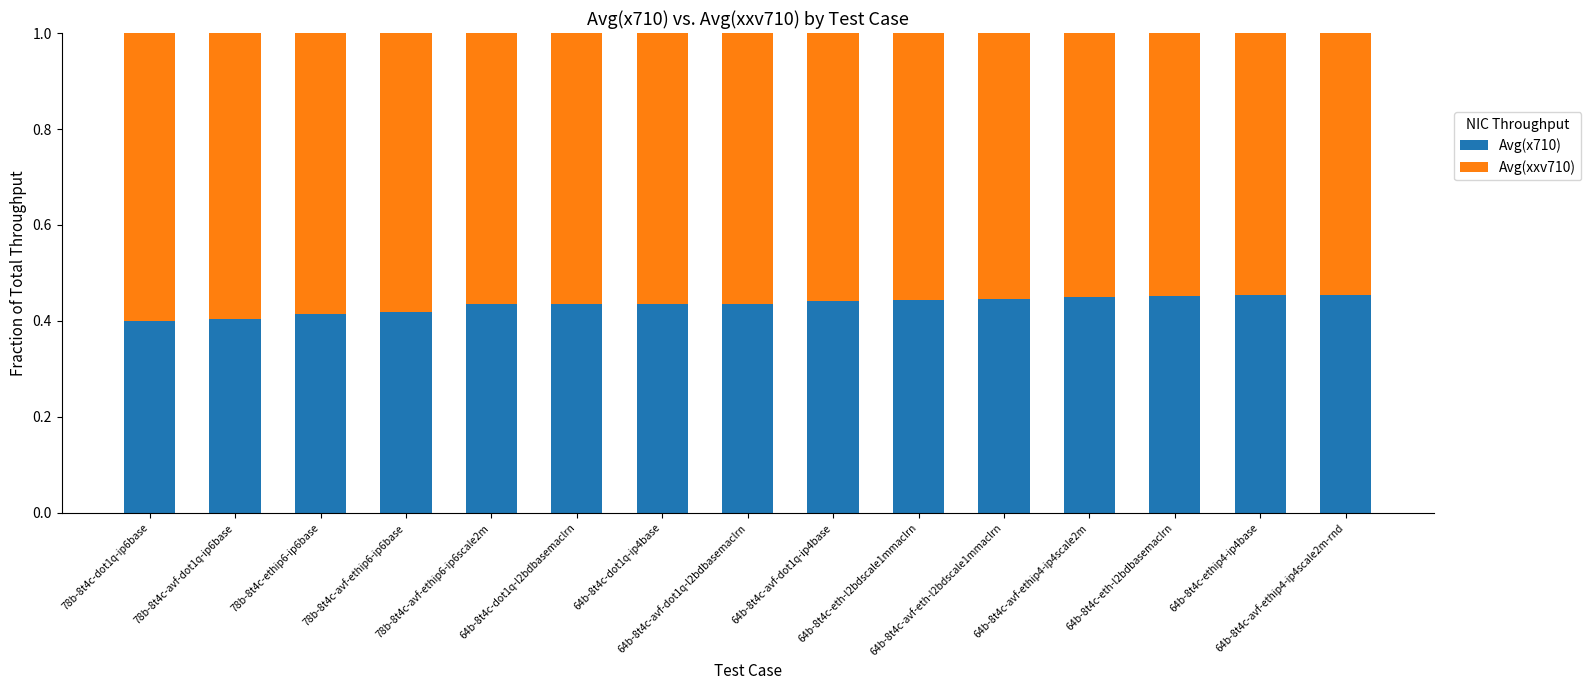

What is the sum of all Avg(xxv710) values?

8.5